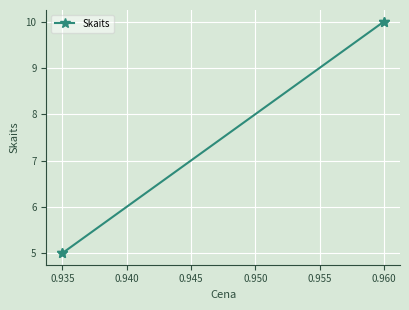

True or false: the data has more than 1 interior local peaks.

False